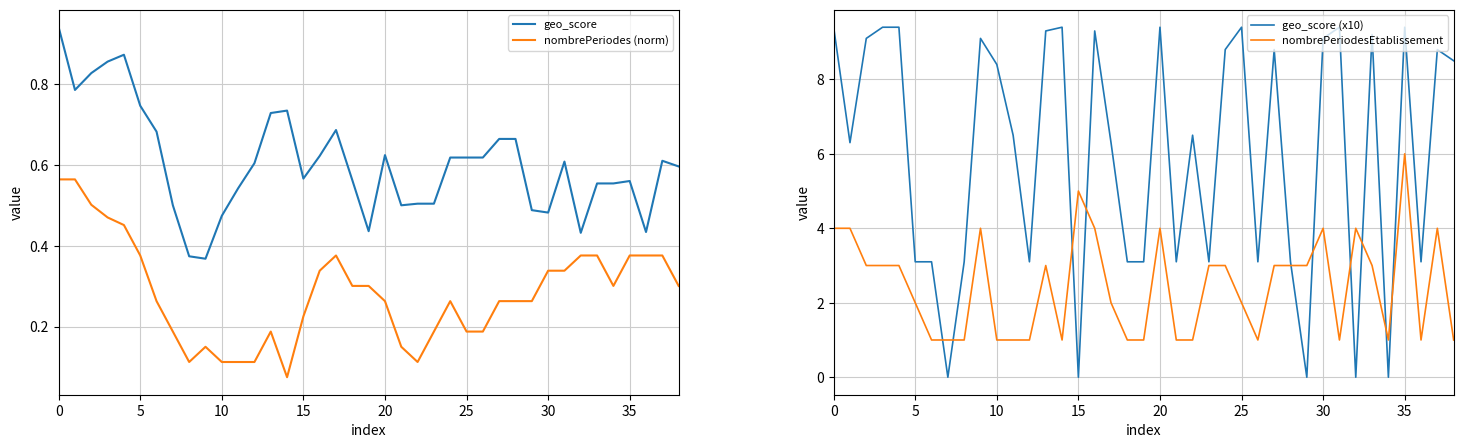

At 28, list the series in order from smallest to largest.

nombrePeriodes (norm), geo_score, nombrePeriodesEtablissement, geo_score (x10)